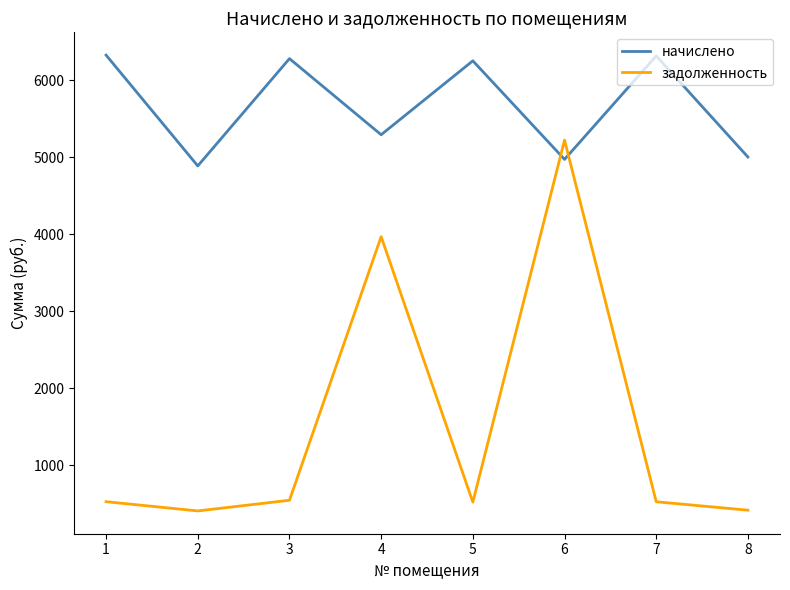

Where is the first local minimum for задолженность?

2